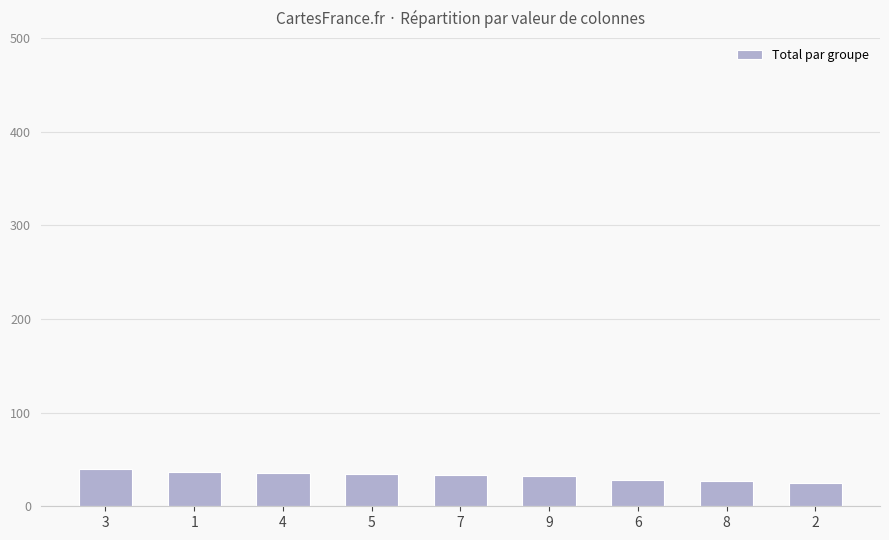

What is the difference between the values at 3 and 8?

13